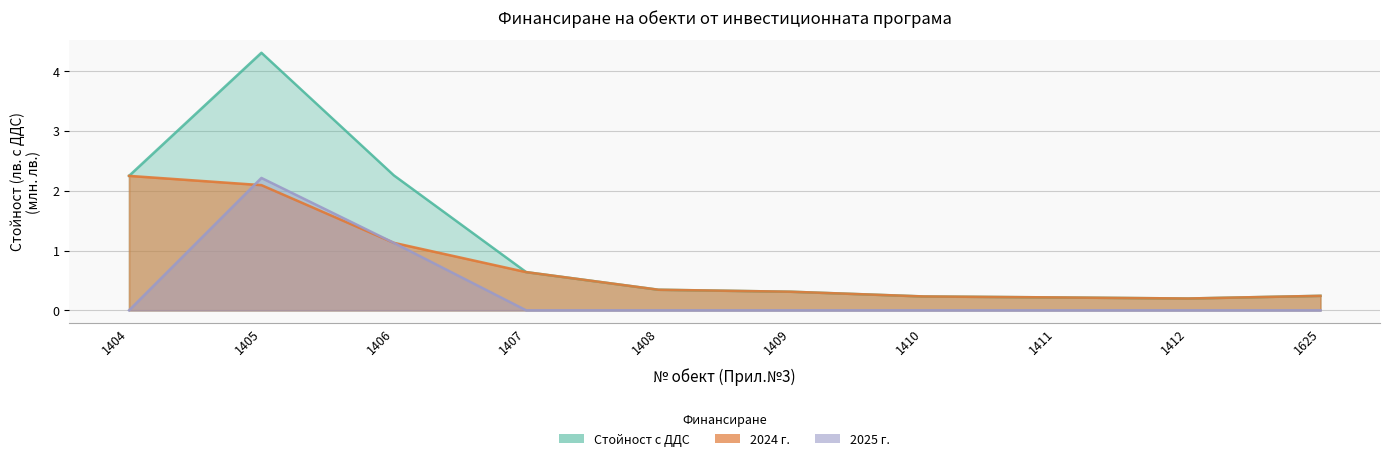

Rank the series by their average value, from highest to lowest.

Стойност с ДДС, 2024 г., 2025 г.